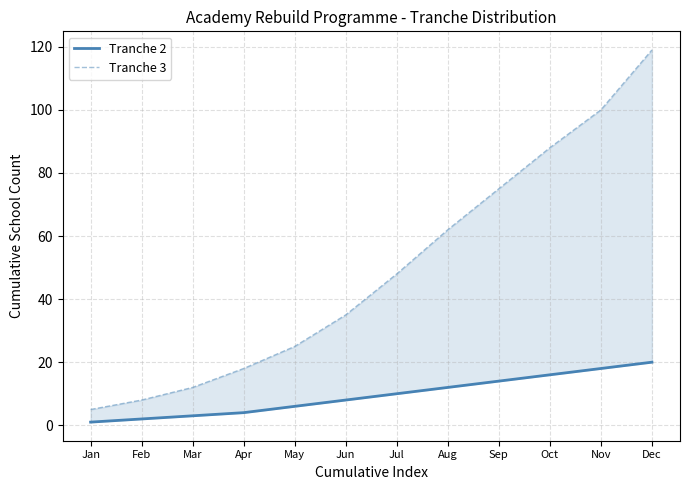

What is the sum of the Tranche 2 values at Nov and Feb?

20